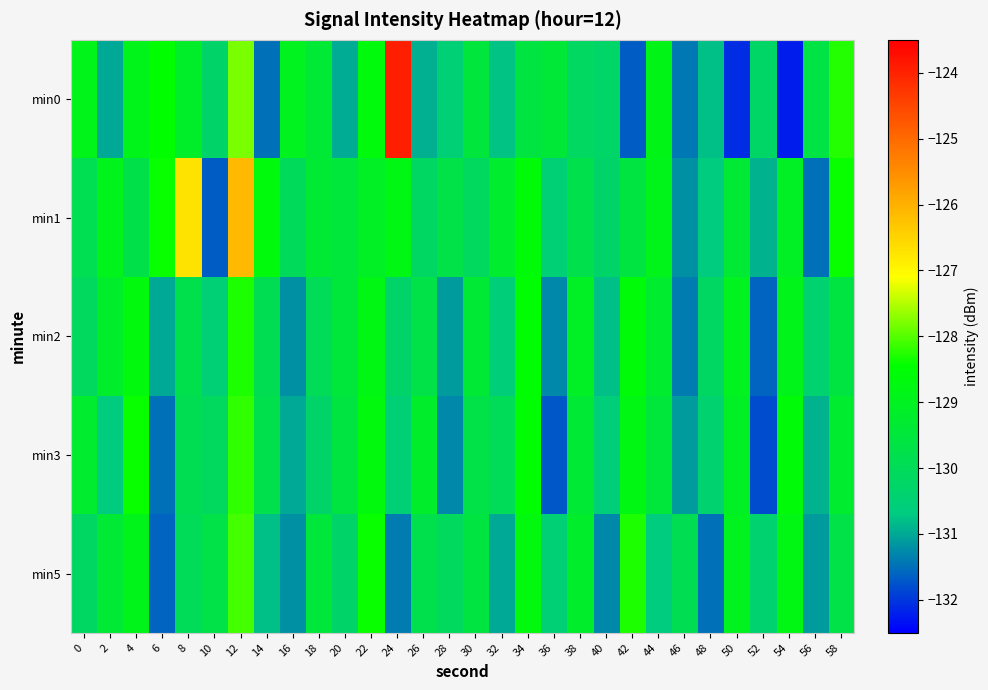

Which series changed the most between 8 and 50?

min0